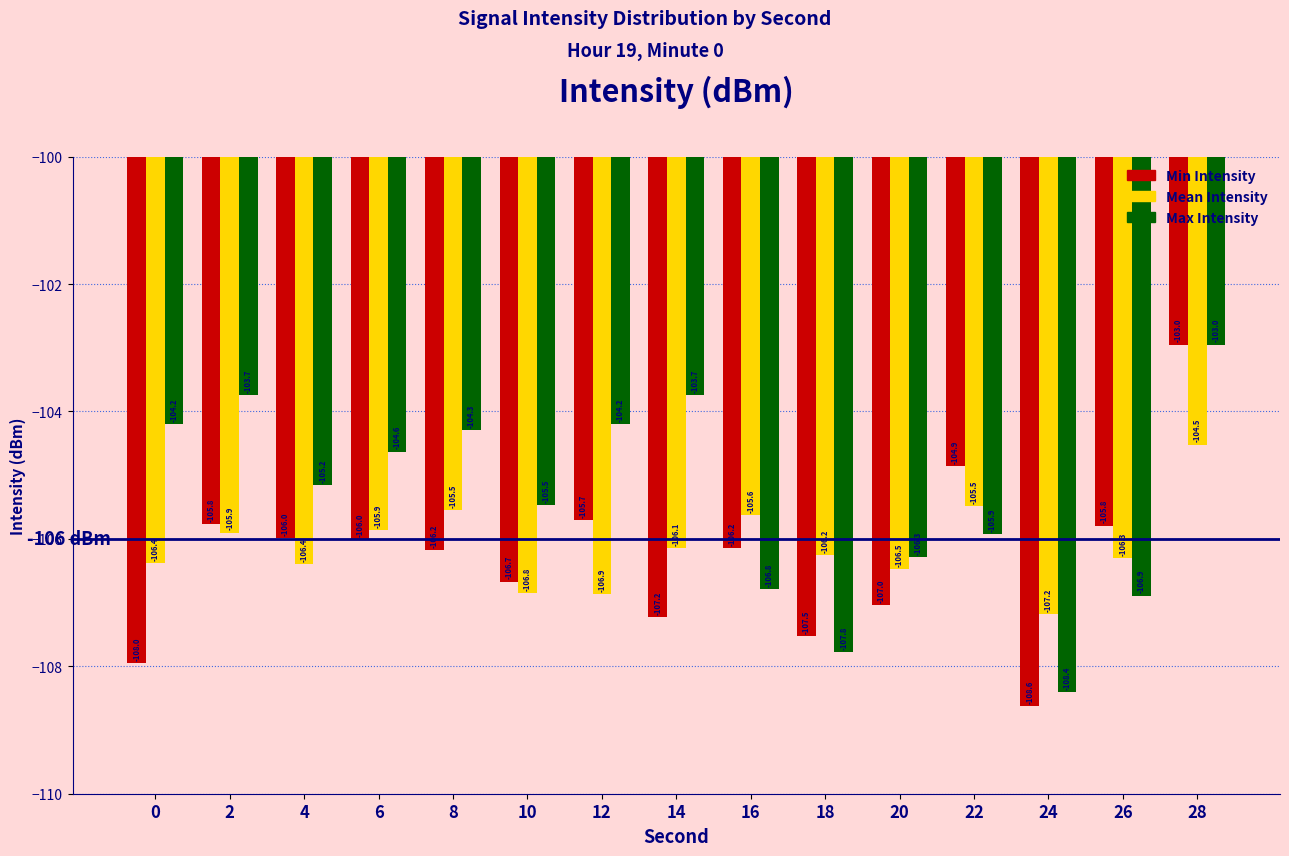

What is the difference between the second highest and minimum values in the Max Intensity series?

4.7